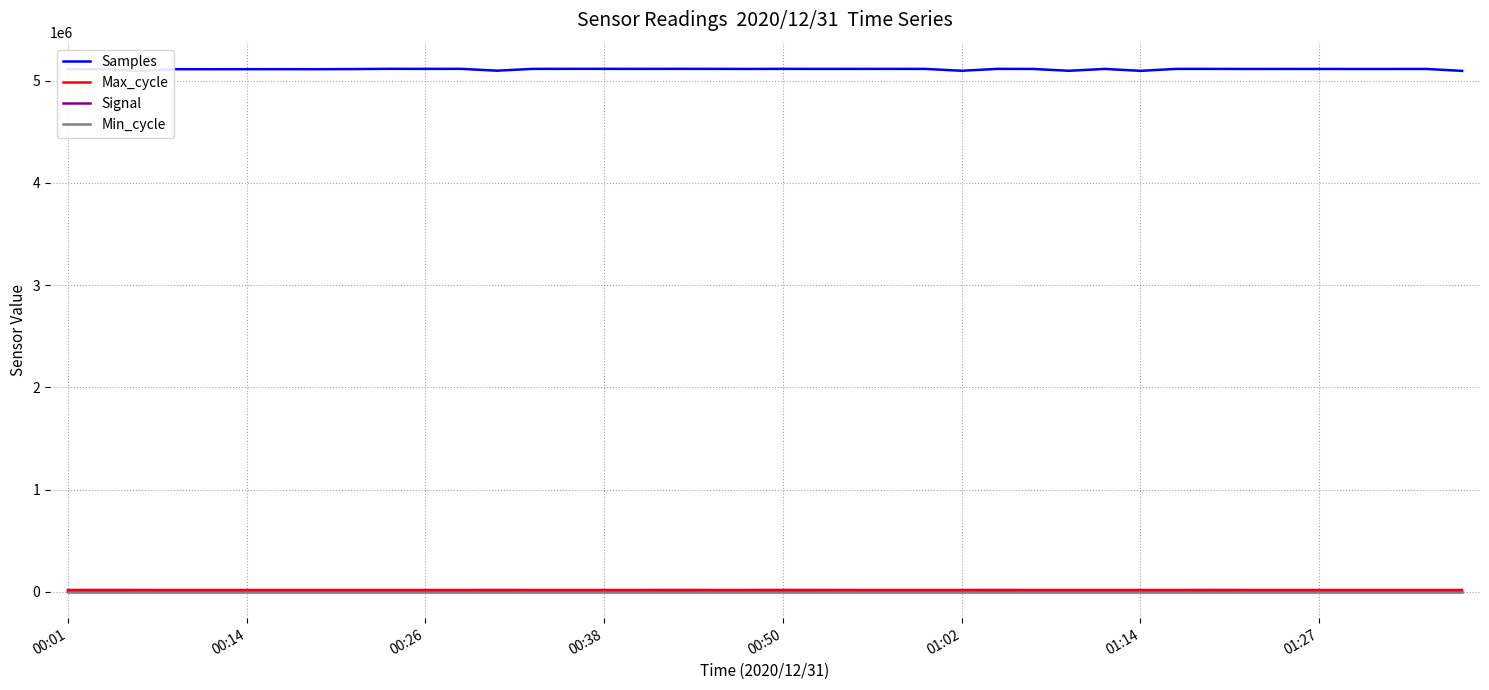

Is it true that Min_cycle equals 28 at 18?

True